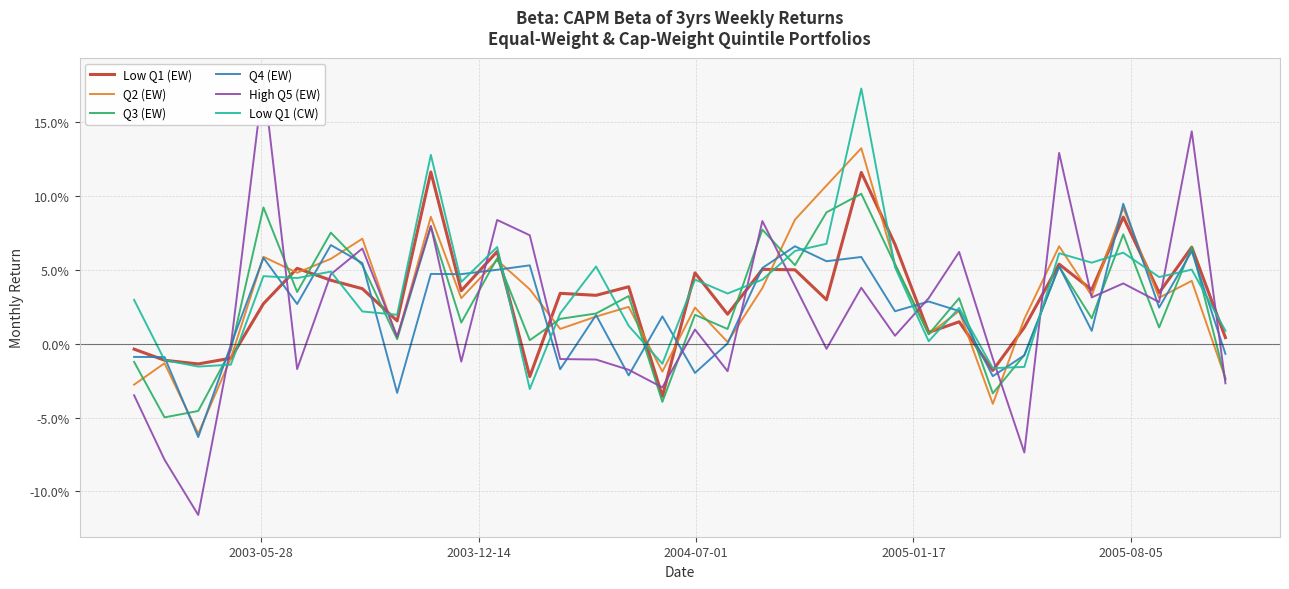

The High Q5 (EW) series shows -0.0 at 33. True or false?

False